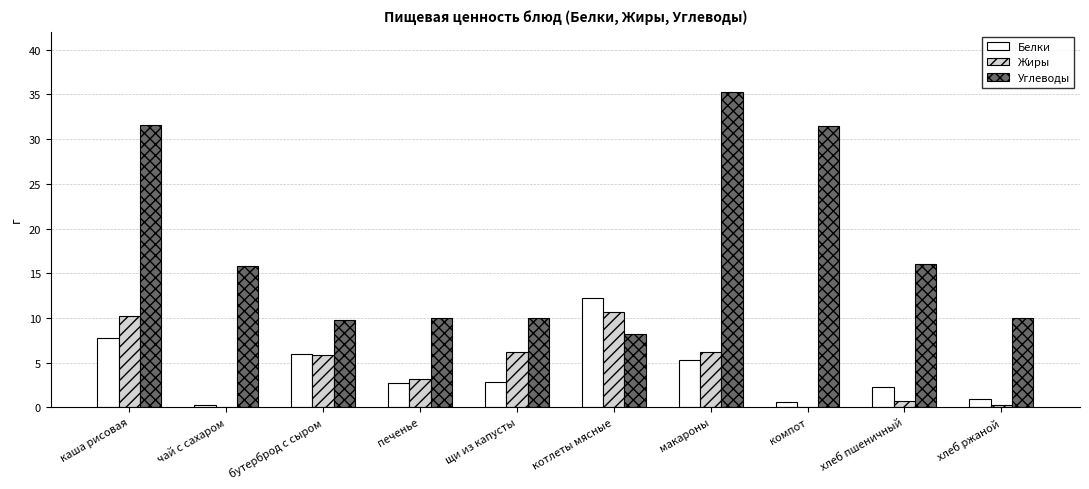

At which label does Белки first exceed 2?

каша рисовая